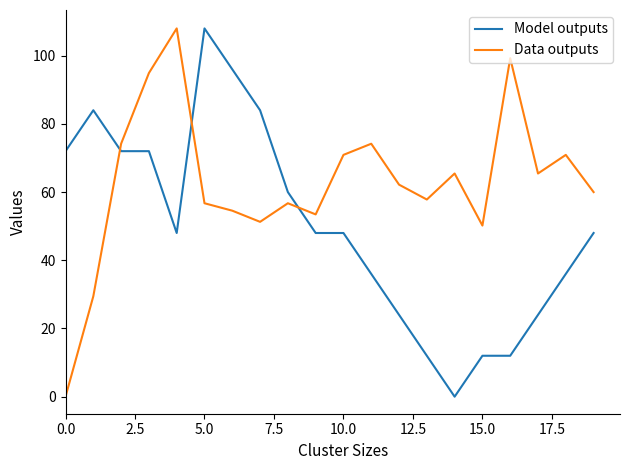

List the series in order of their overall mean, lowest first.

Model outputs, Data outputs